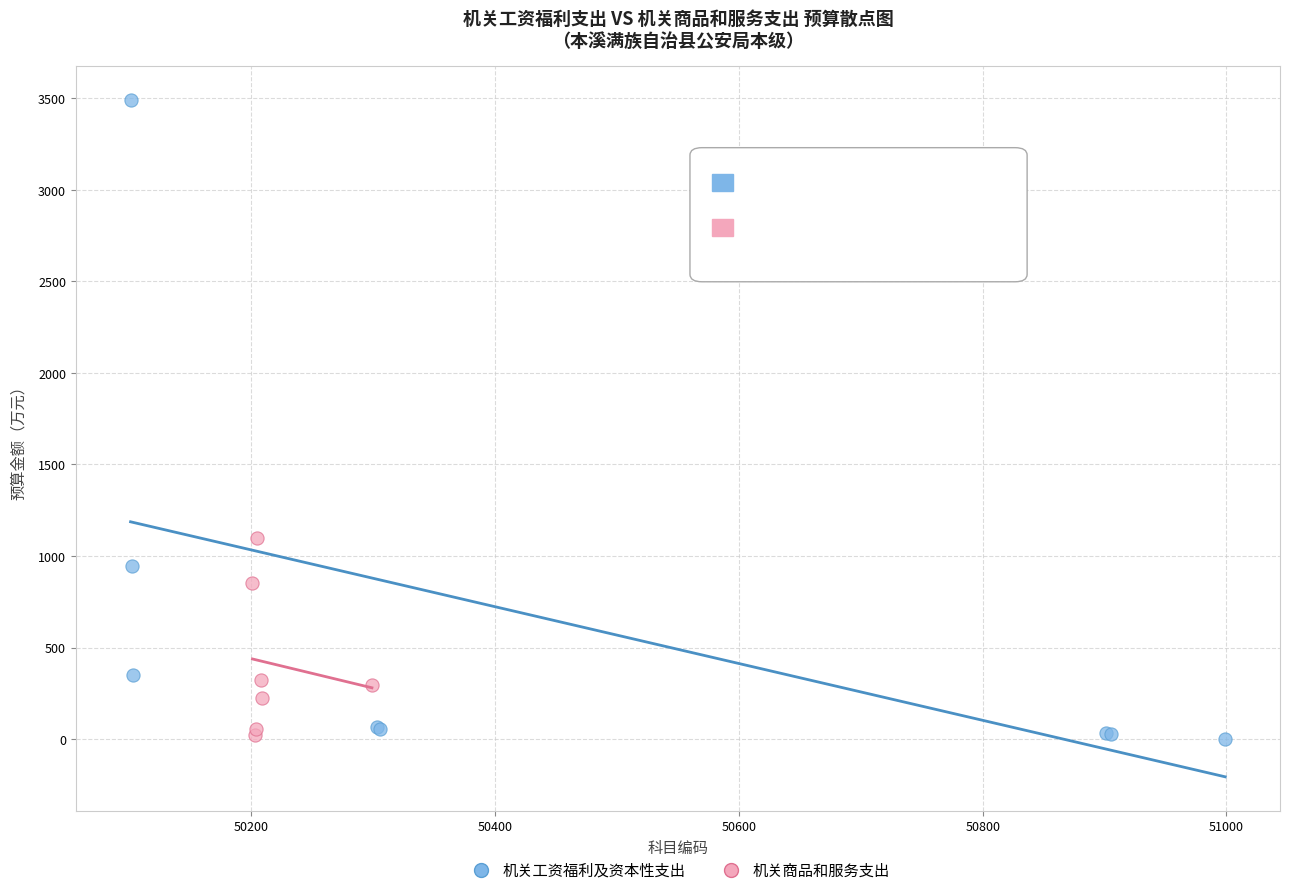

Which series has the widest spread of Y values?

机关工资福利及资本性支出